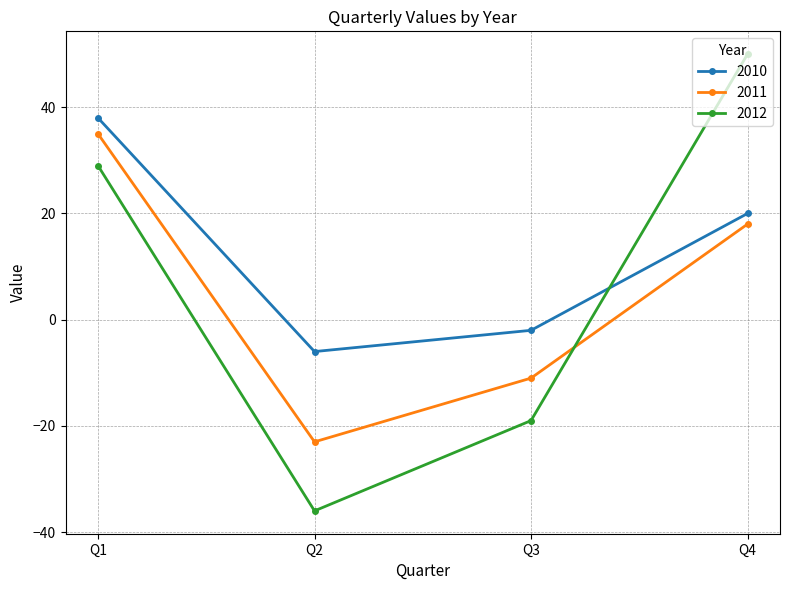

What is the difference between the second highest and minimum values in the 2011 series?

41